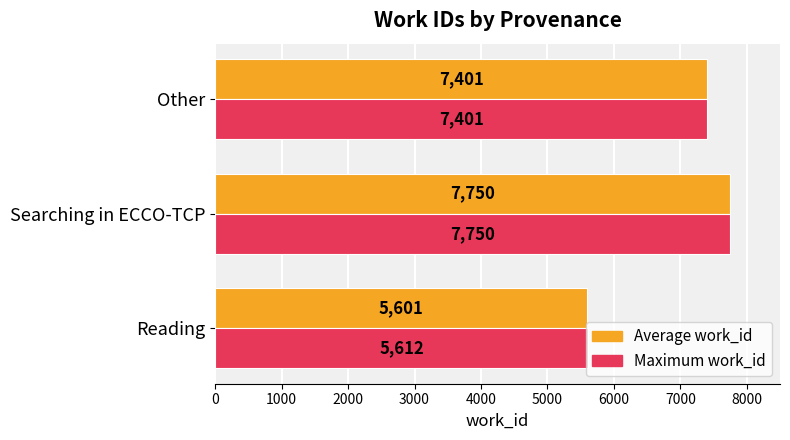

How many values in the Maximum work_id series are below 7401?

1